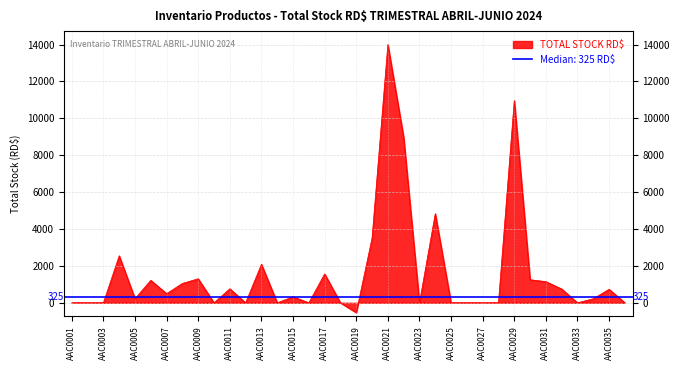

Is it true that the value at AAC0009 is 1302.5?

True